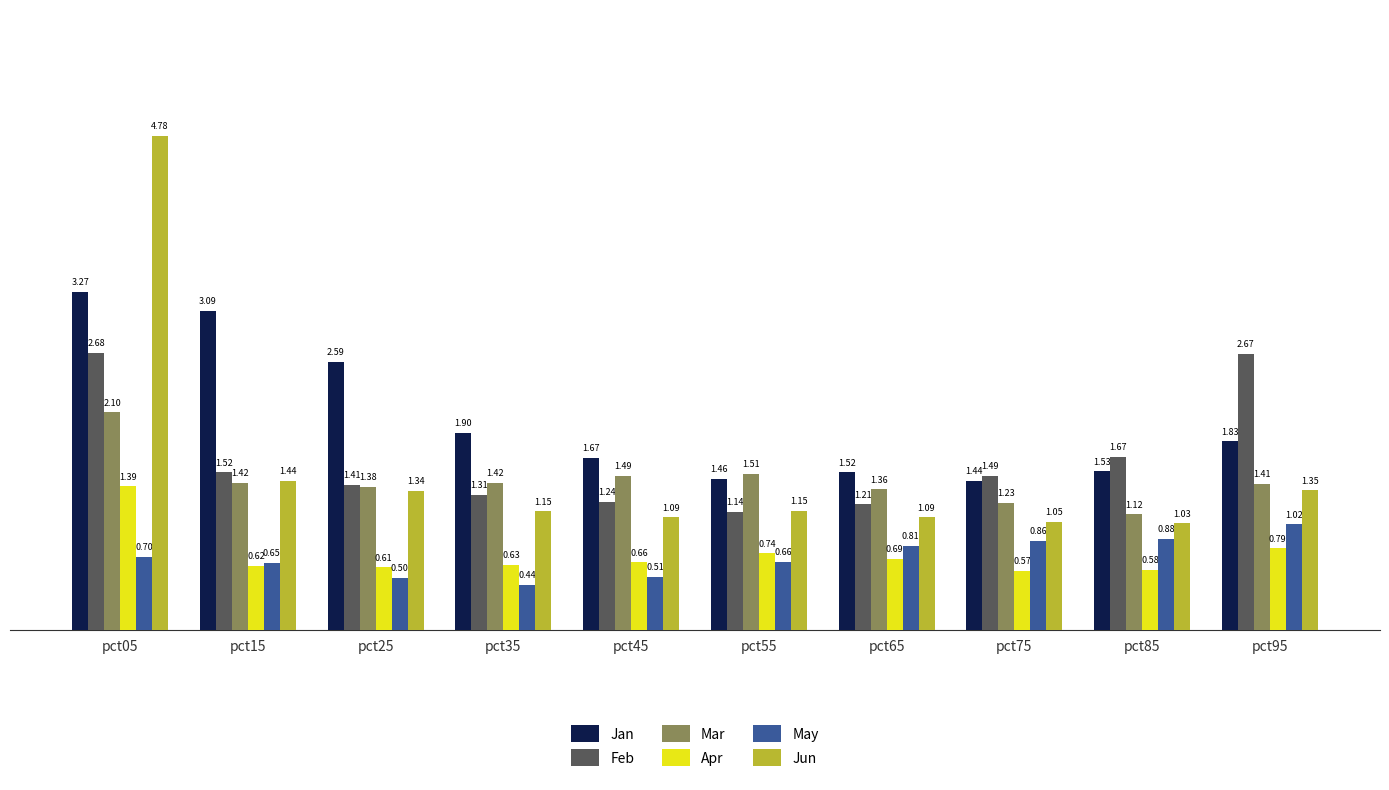

What is the difference between the May values at pct45 and pct75?

0.3